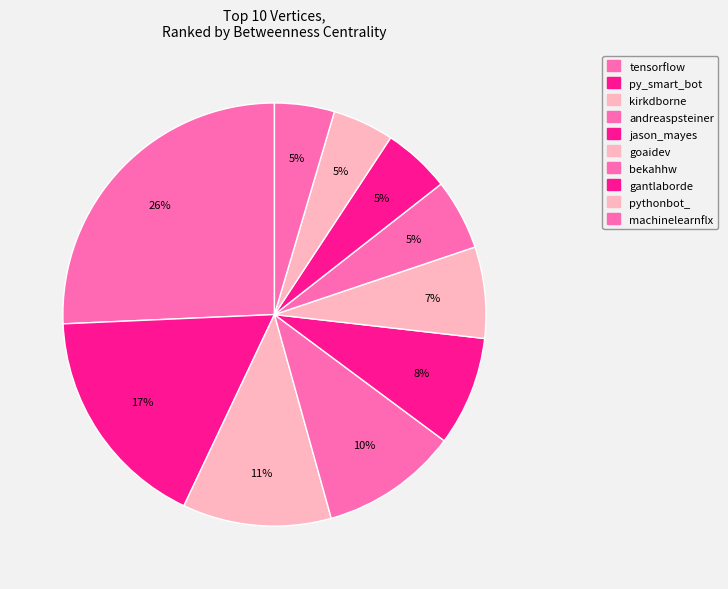

Count the number of slices in the pie.

10